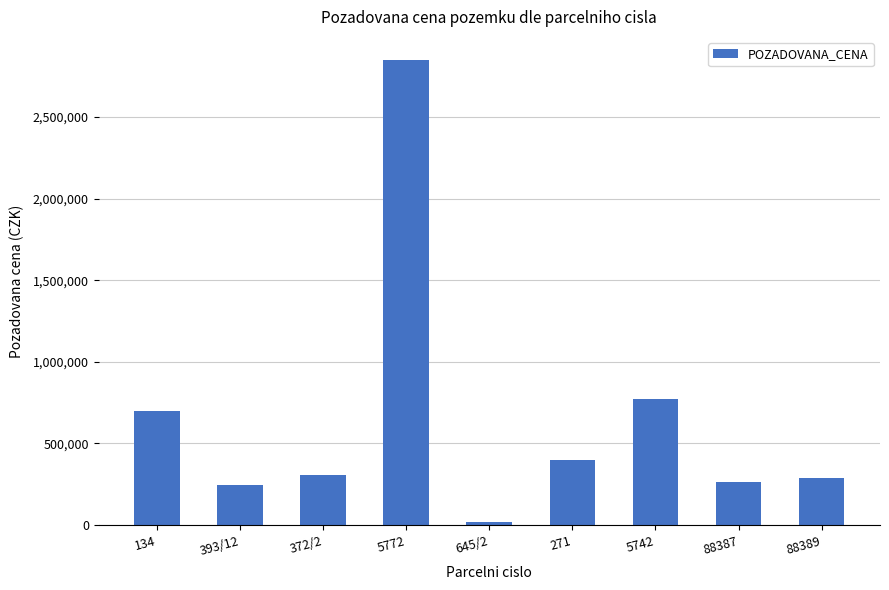

Between 5772 and 393/12, which is larger?

5772